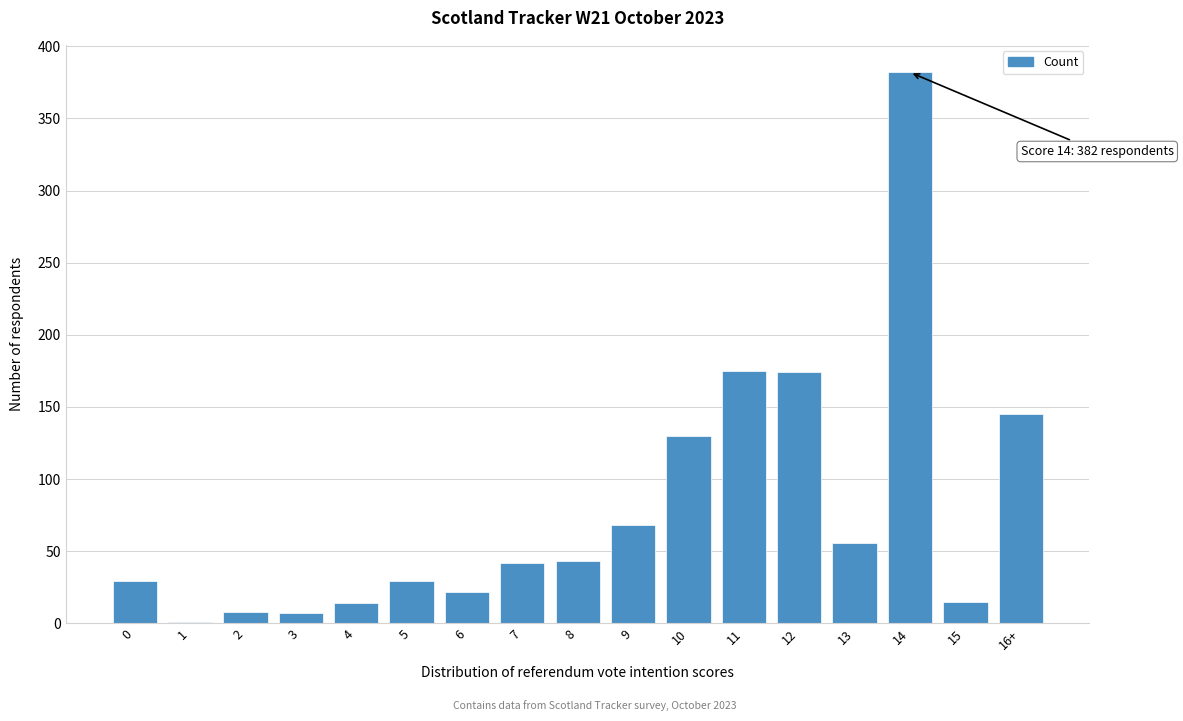

The value at 14 is 382. True or false?

True